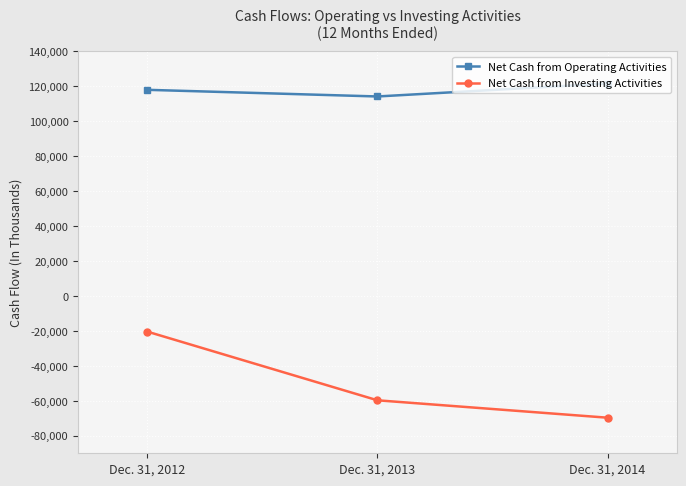

At Dec. 31, 2013, list the series in order from smallest to largest.

Net Cash from Investing Activities, Net Cash from Operating Activities